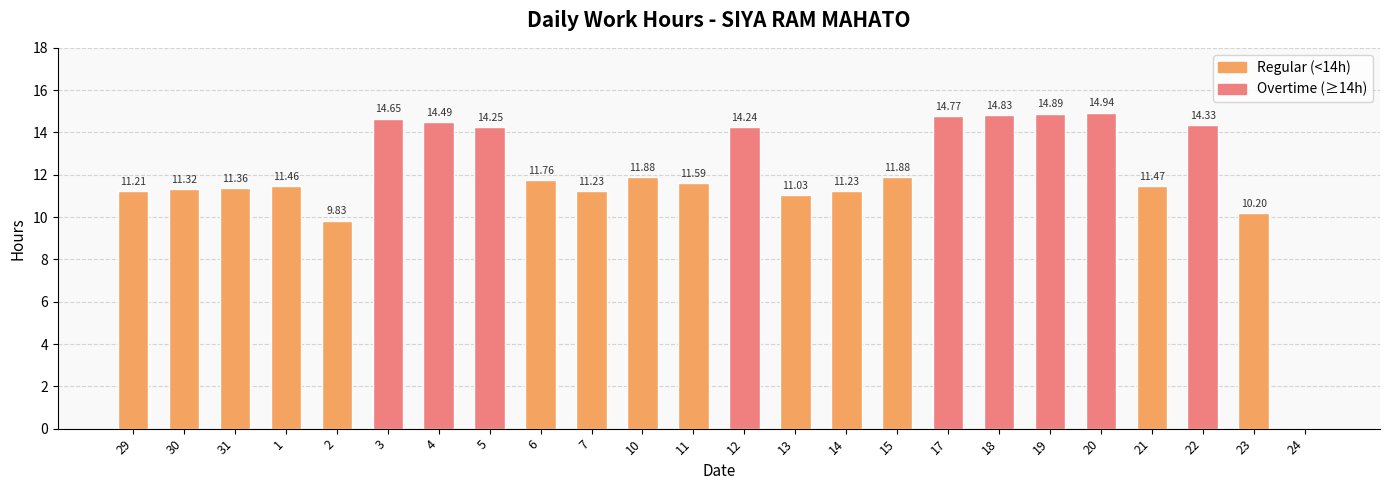

Between 2 and 10, which is larger?

10